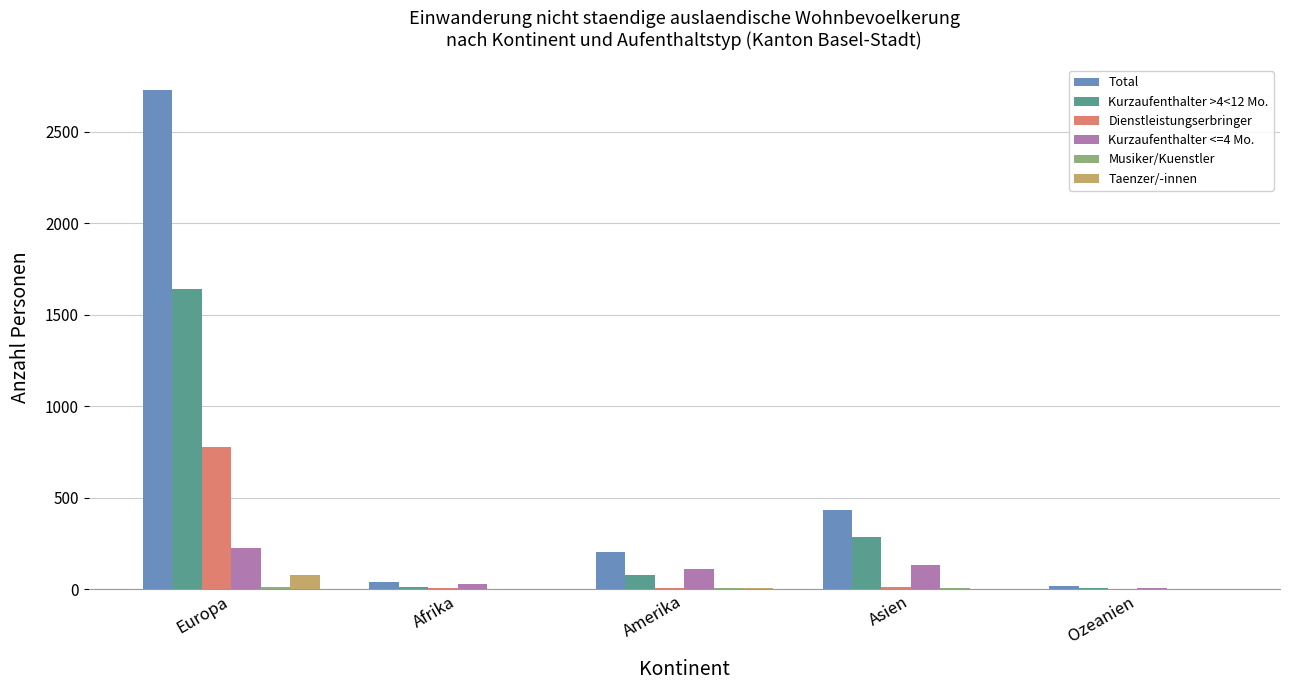

The value of Dienstleistungserbringer at Europa is 774. True or false?

True